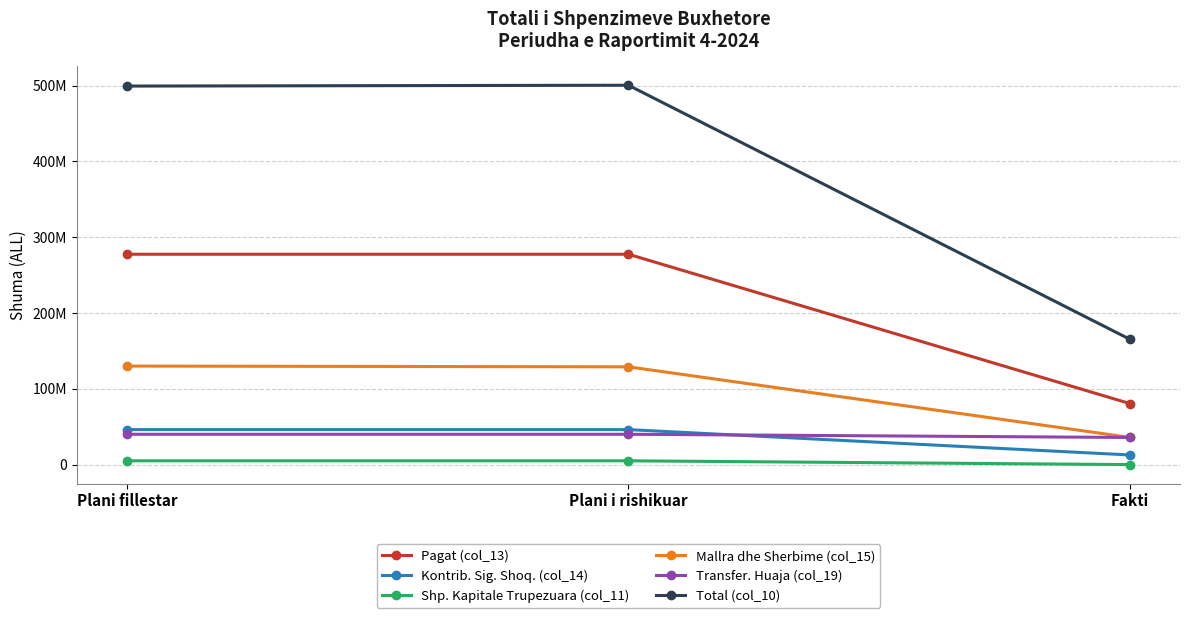

Is it true that Mallra dhe Sherbime (col_15) equals 35861691 at Fakti?

True